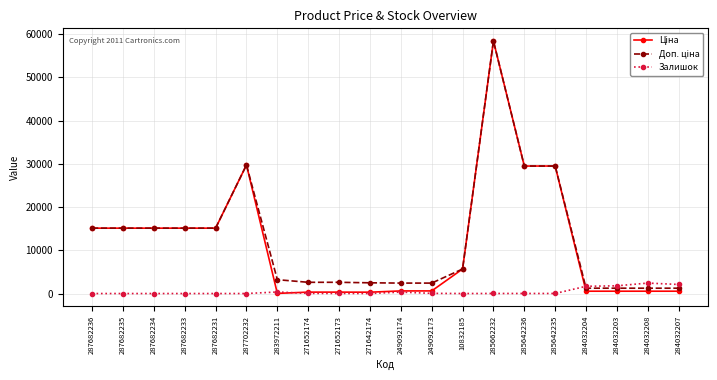

Which label corresponds to the largest value in the chart?

285662232